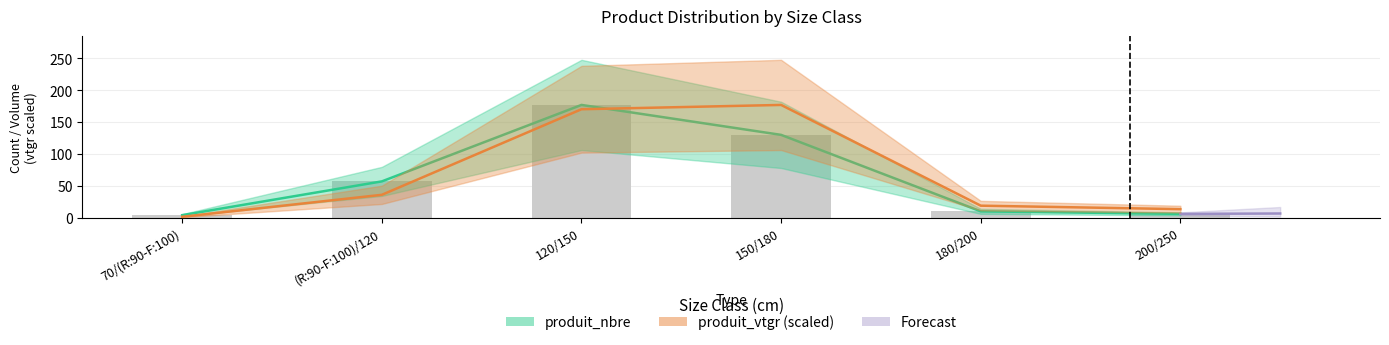

What is the total value across all series at 70/(R:90-F:100)?

5.5